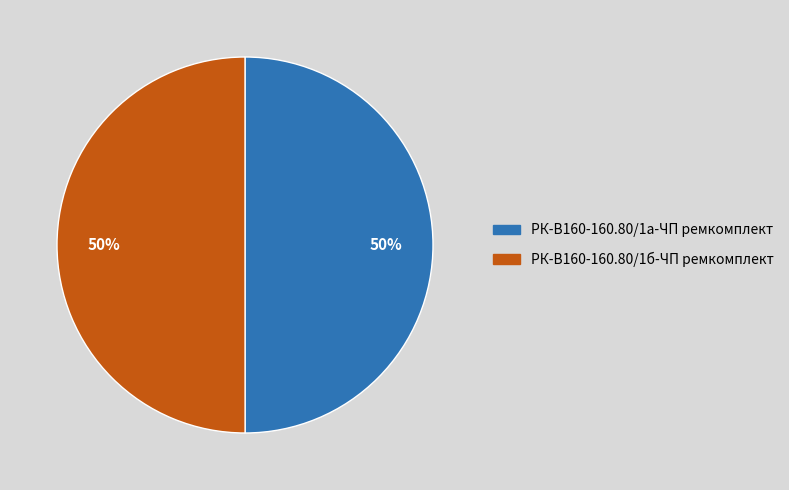

Is it true that РК-В160-160.80/1а-ЧП ремкомплект is 56% of the pie?

False